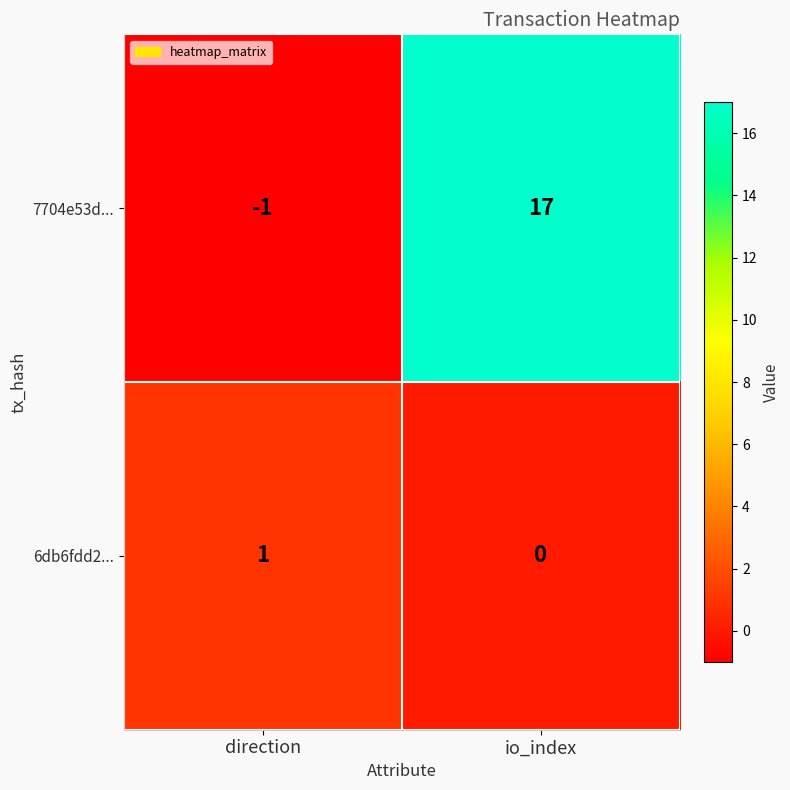

Which label corresponds to the largest value in the chart?

io_index